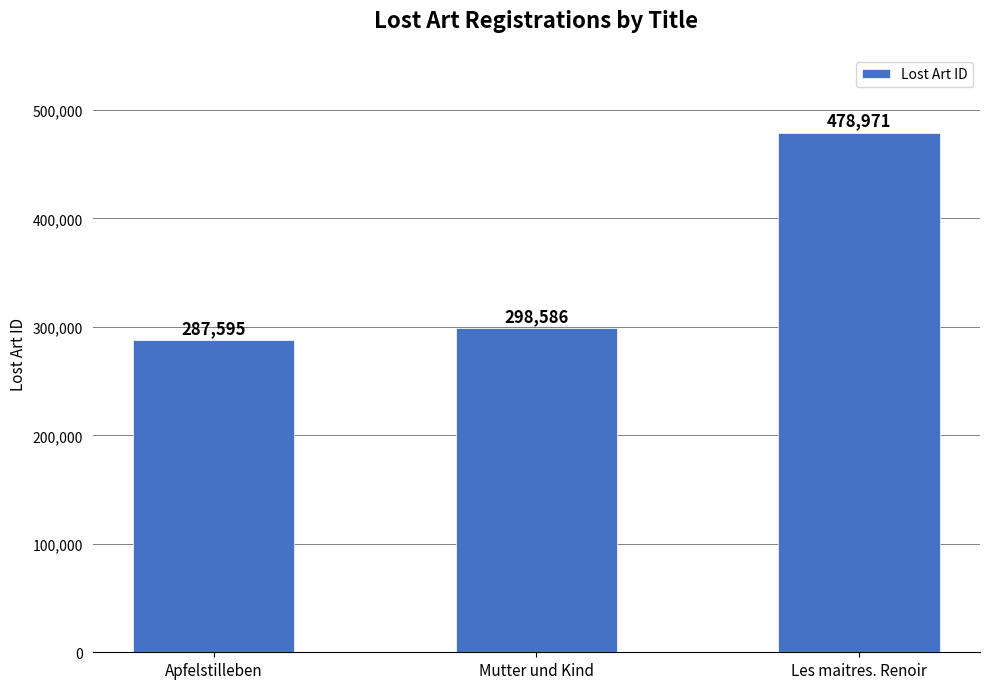

What is the greatest value displayed?

478971